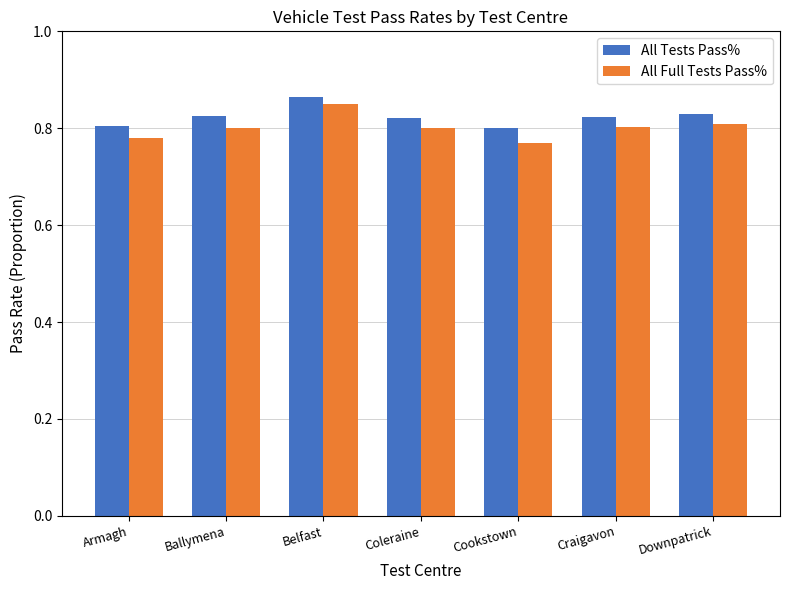

At Craigavon, list the series in order from largest to smallest.

All Tests Pass%, All Full Tests Pass%